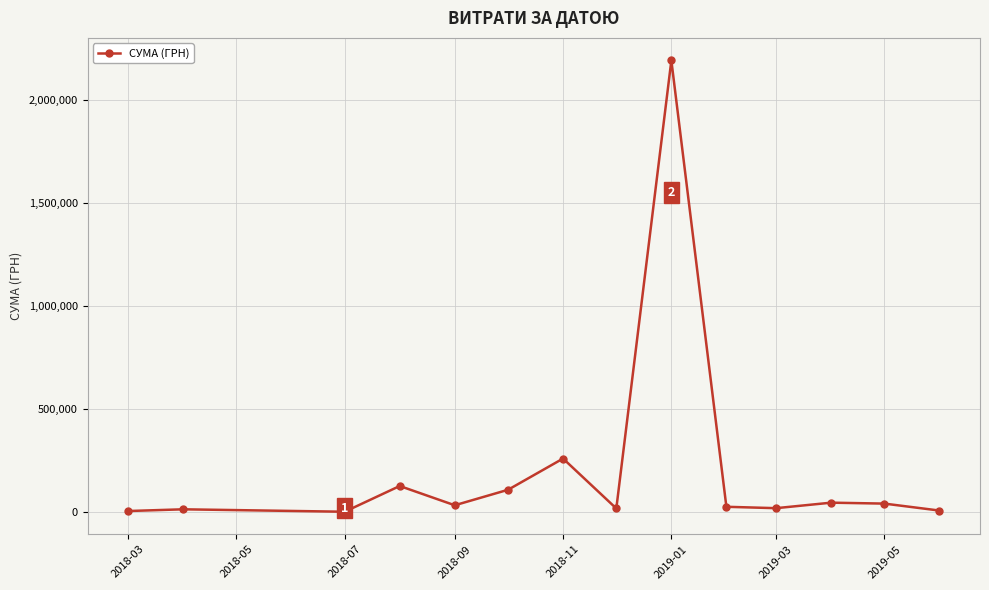

What is the average value?

206434.2